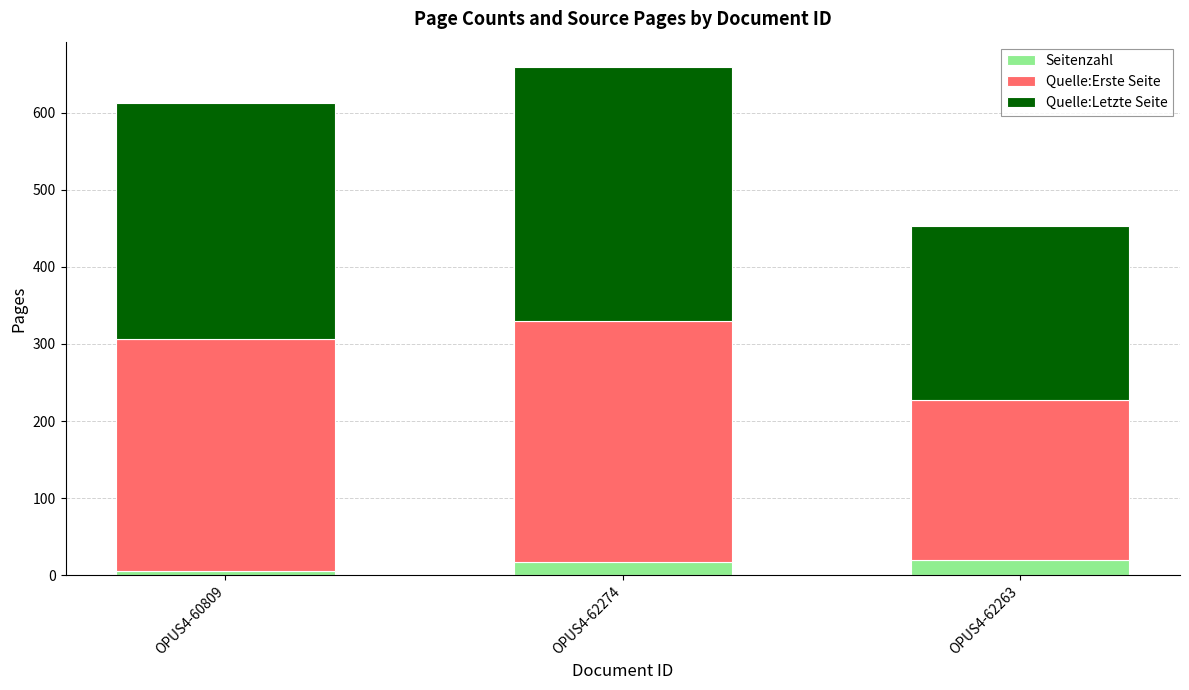

What is the difference between the maximum and minimum values in the Seitenzahl series?

15